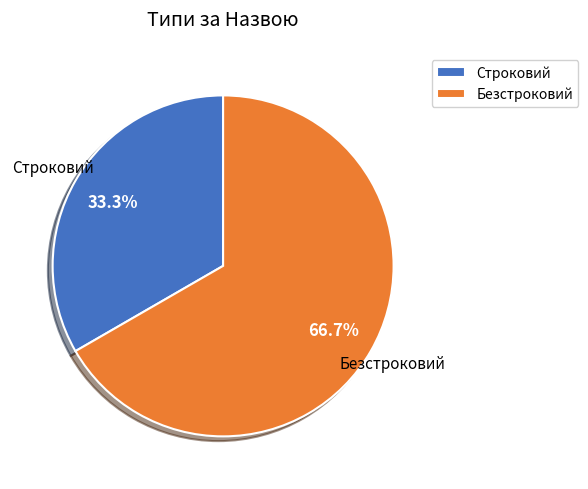

Is there any slice that represents more than half of the pie?

Yes